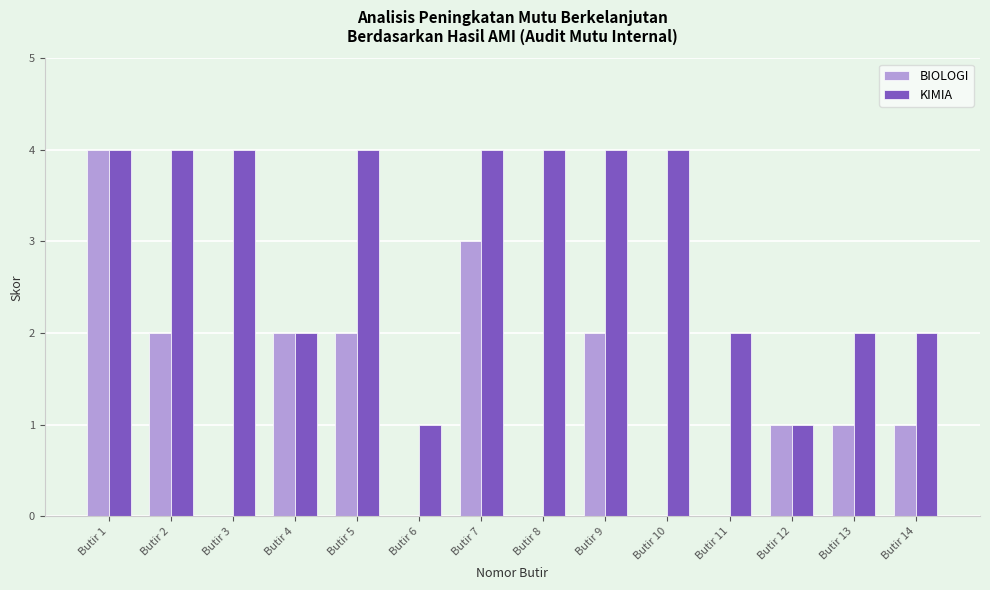

The value of KIMIA at Butir 11 is 3. True or false?

False